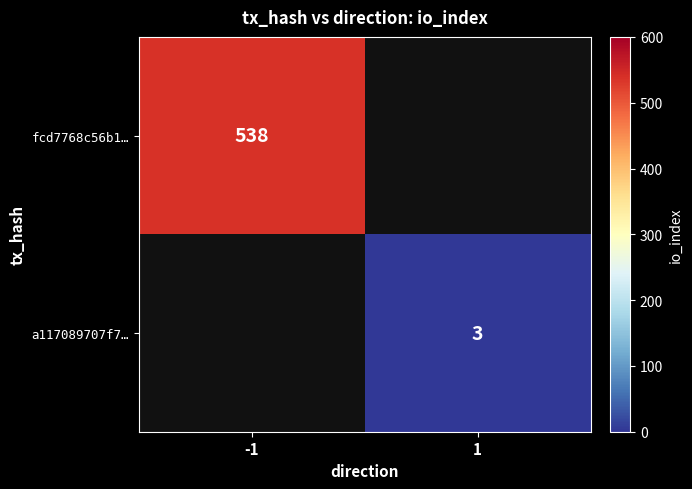

Is it true that fcd7768c56b1… equals 902.0 at -1?

False